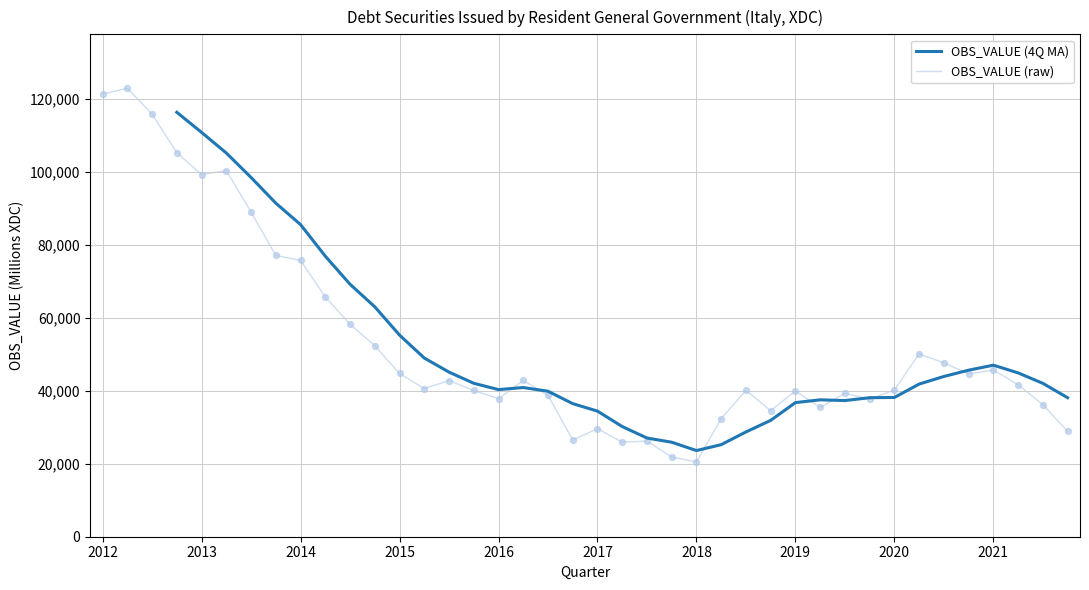

Between 2013-Q3 and 2019-Q2, which is larger?

2013-Q3